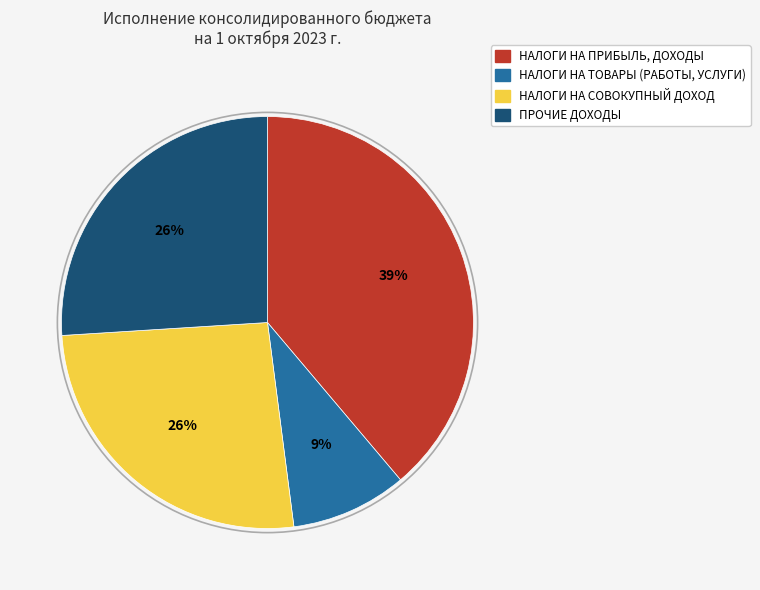

Is НАЛОГИ НА СОВОКУПНЫЙ ДОХОД the majority of the pie?

No